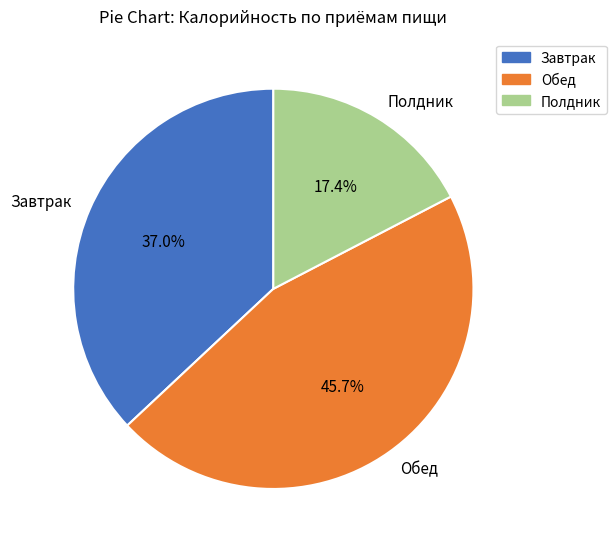

What portion of the pie excludes Завтрак?

63.0%